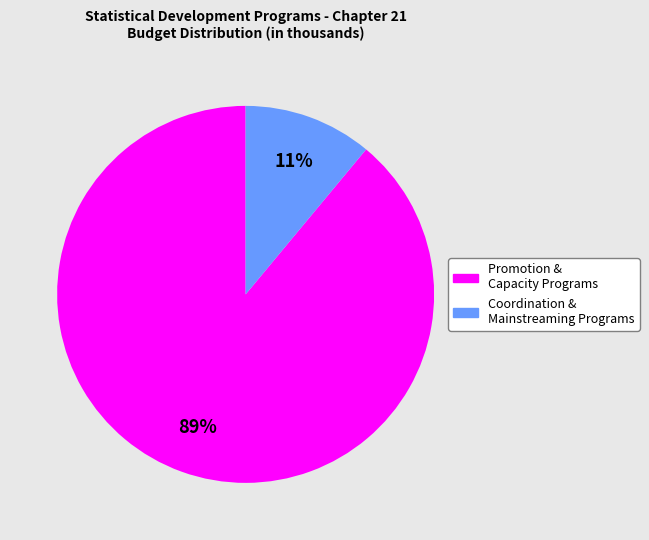

Does any single category account for the majority?

Yes